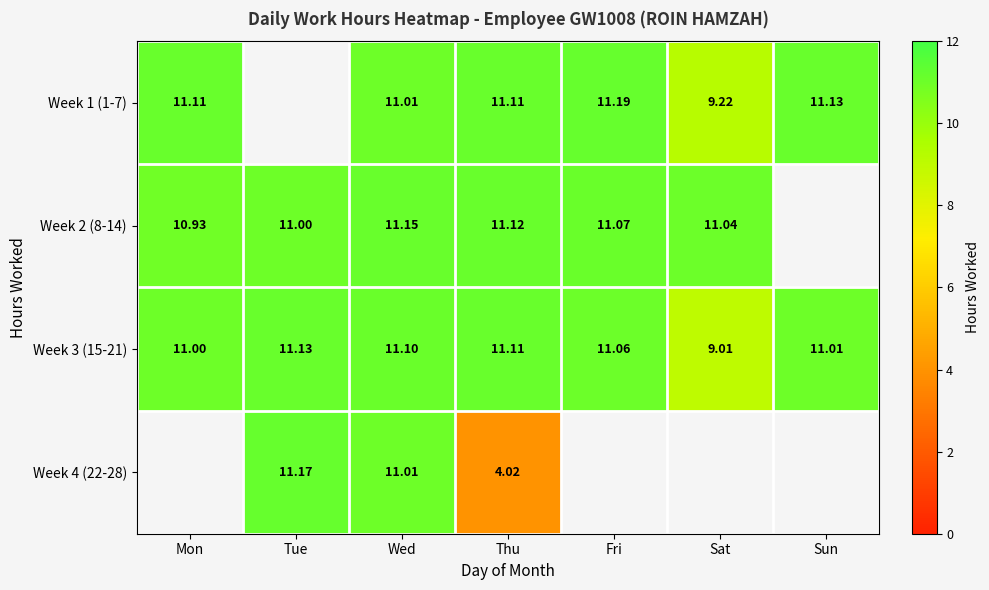

What is the total value across all series at Wed?

44.3